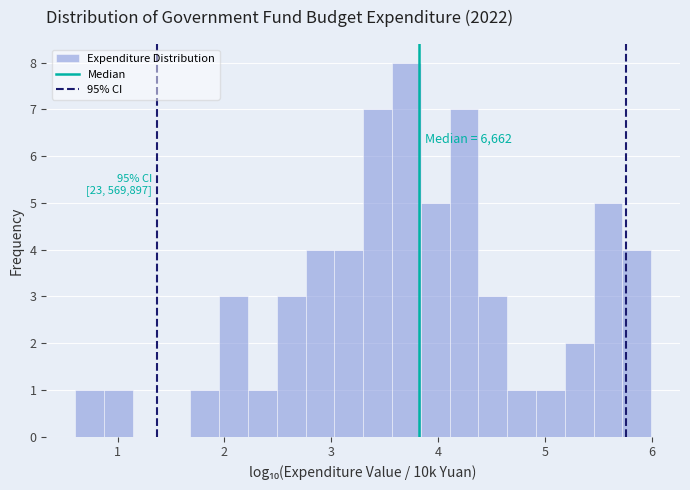

Read against the x-axis, roughly where is the centre of the tallest bar?

3.7